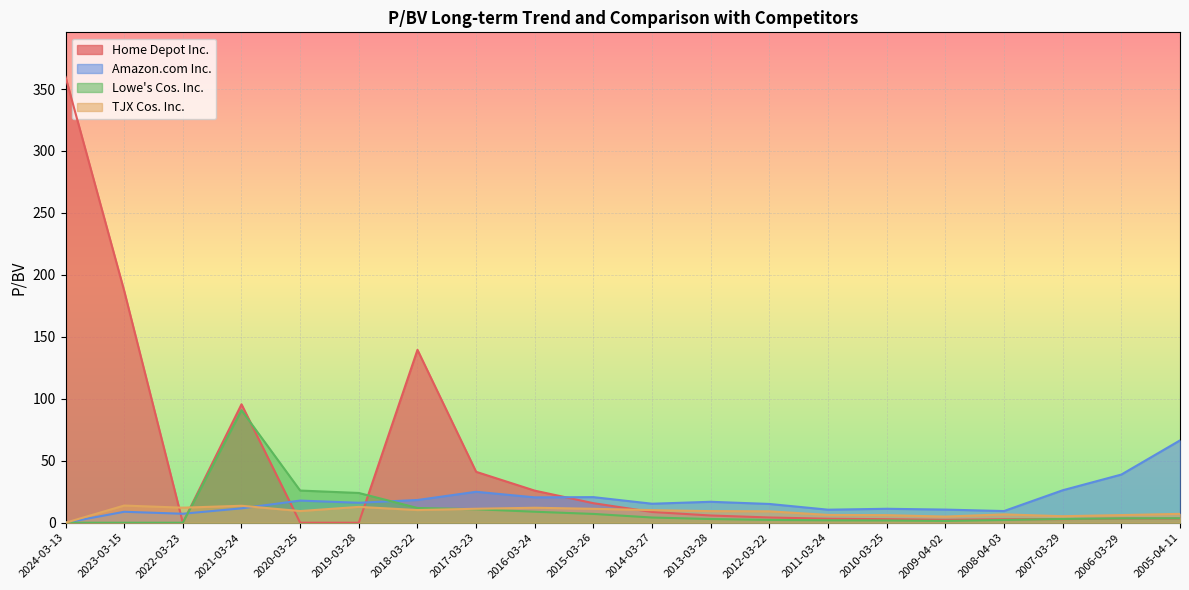

Reading right to left, transcribe all the data shown in this chart.

Home Depot Inc.: 3.4	3.4	2.9	2.8	2.4	2.9	3.2	4.2	5.8	8.7	15.8	25.9	41.1	139.5	0.0	0.0	95.6	0.0	187.1	359.8
Amazon.com Inc.: 66.4	38.9	26.2	9.4	10.6	11.2	10.5	15.1	16.9	15.3	20.6	20.5	25.0	18.3	16.1	17.9	11.6	7.2	8.8	0.0
Lowe's Cos. Inc.: 3.6	3.5	3.0	2.2	1.5	1.8	2.0	2.3	3.0	4.2	7.1	8.9	10.9	11.9	24.0	26.0	90.8	0.0	0.0	0.0
TJX Cos. Inc.: 7.2	6.2	5.2	6.7	5.0	6.1	6.3	9.2	9.4	10.2	11.2	12.1	11.3	10.2	12.8	9.4	13.7	12.1	13.9	0.0